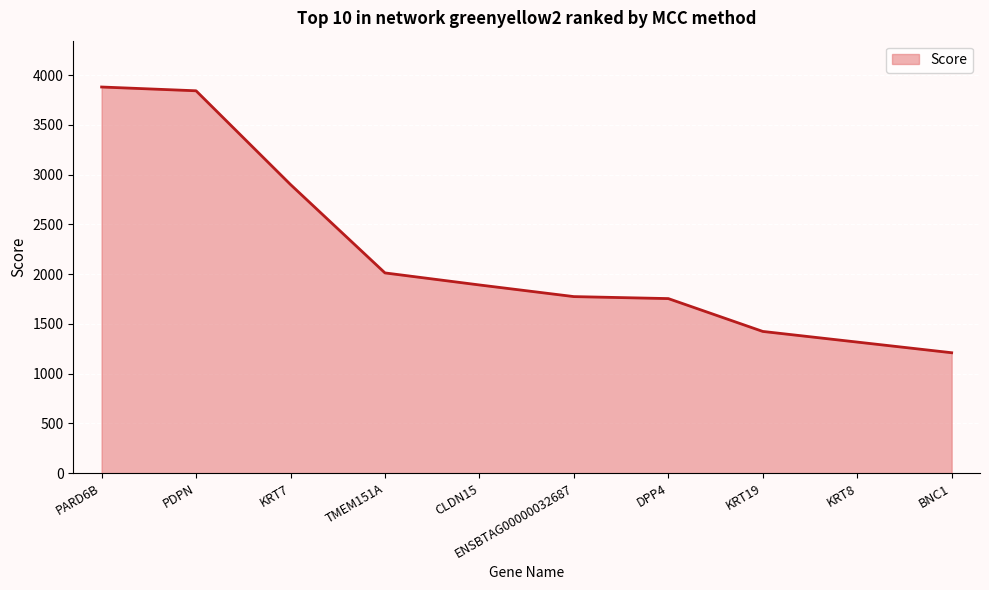

Where is the data nearest to the value 2545?

KRT7